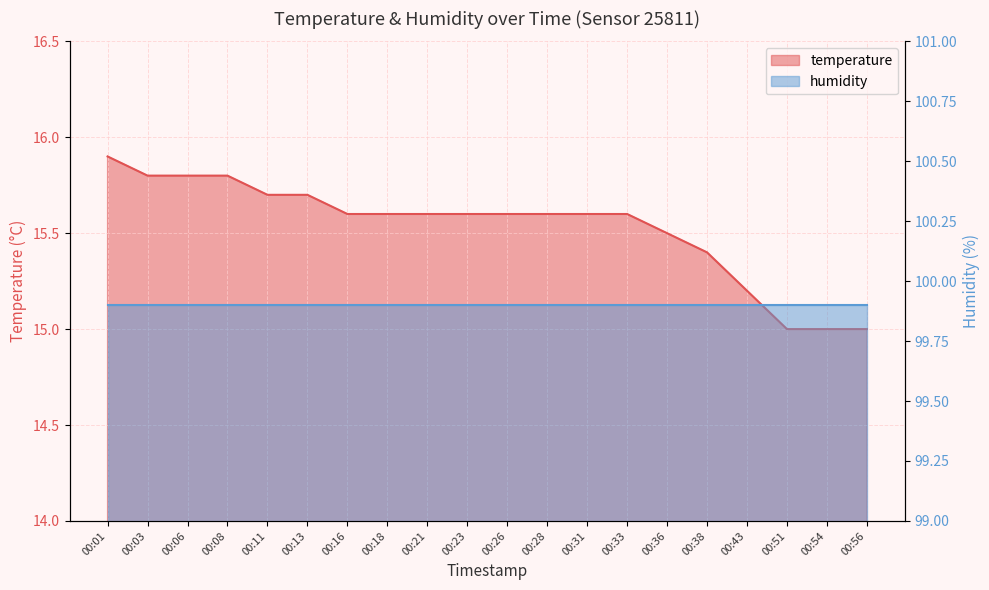

What is the minimum value shown in the chart?

15.0